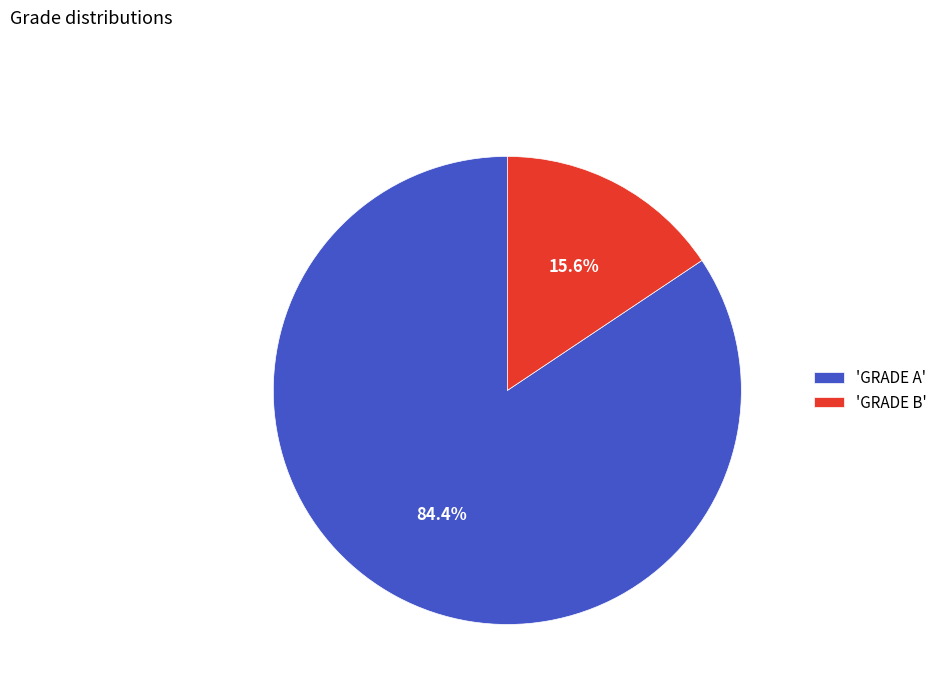

Count the number of slices in the pie.

2